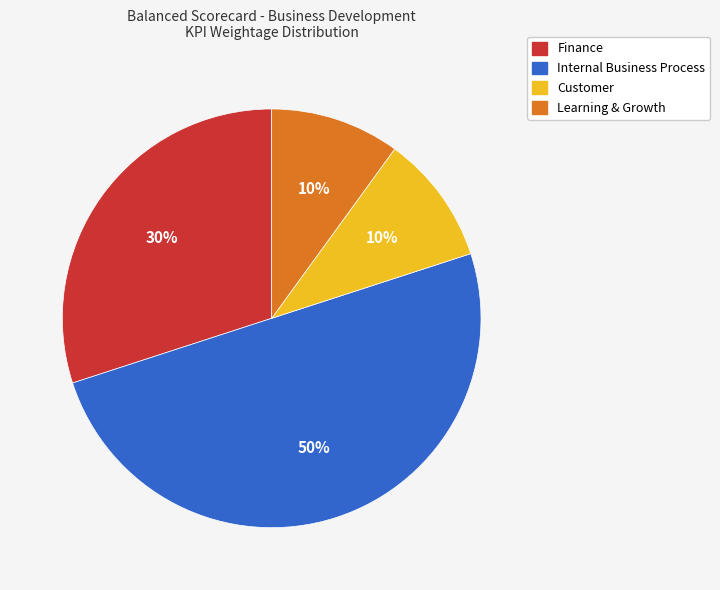

To the nearest percent, what is the difference between the largest and smallest slice percentages?

40%